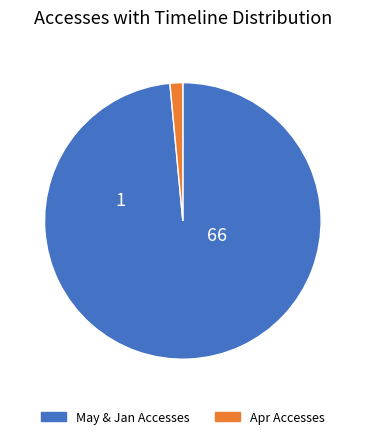

Count the number of slices in the pie.

2